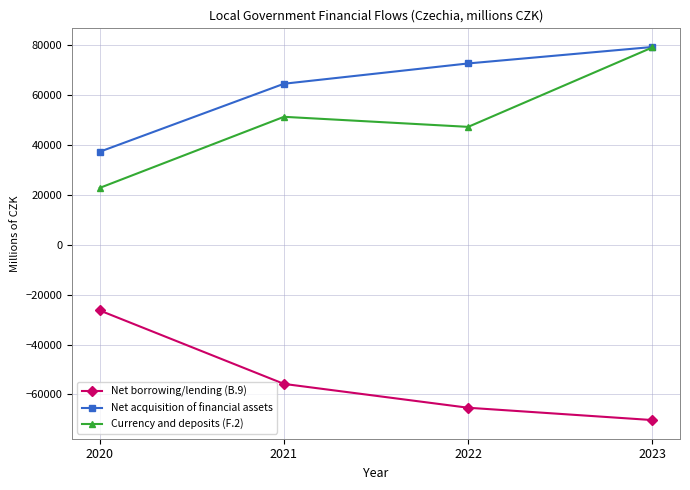

What is the difference between the highest and lowest values at 2023?

149648